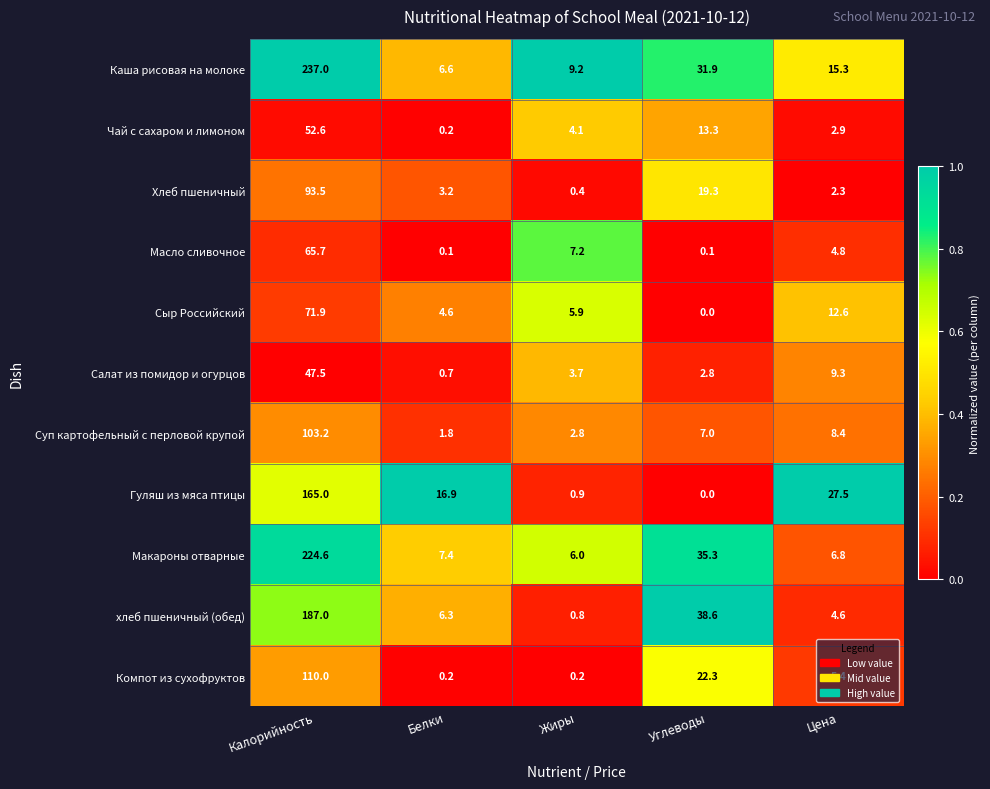

At which label is Масло сливочное closest to 32?

Жиры